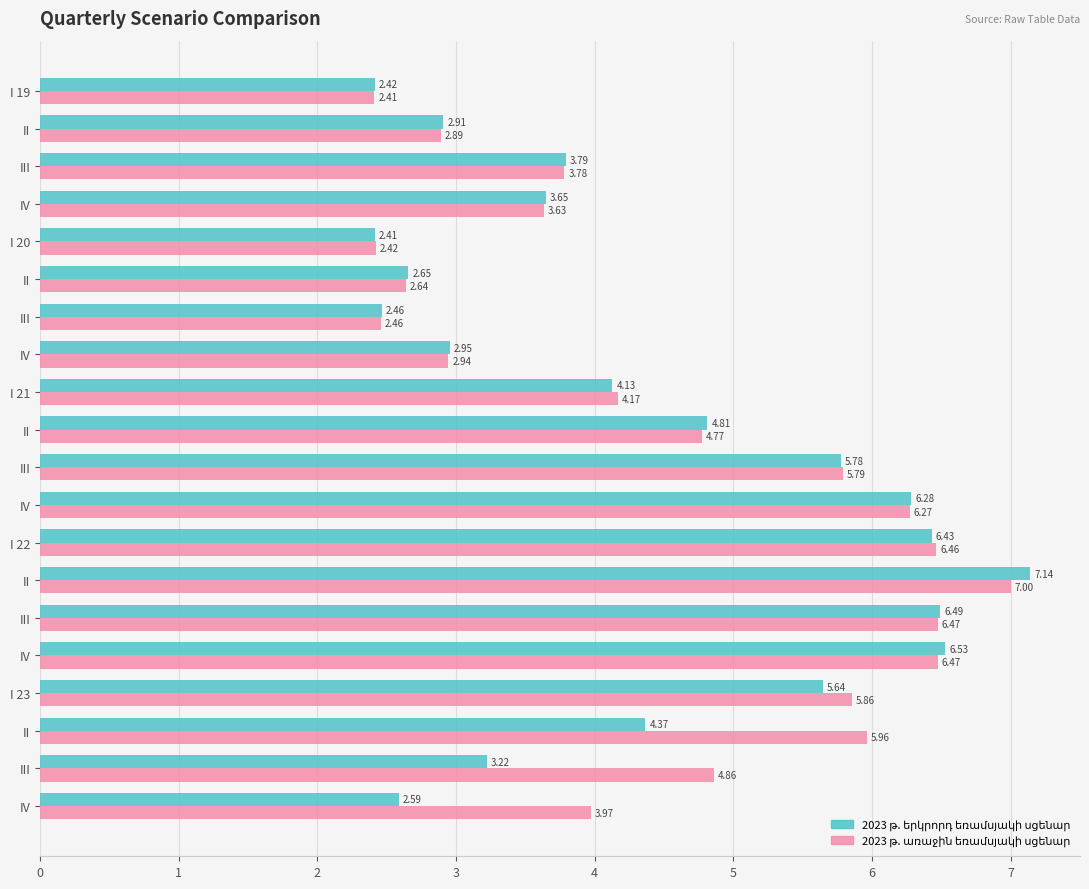

Is it true that 2023 թ. երկրորդ եռամսյակի սցենար equals 9.8 at IV?

False